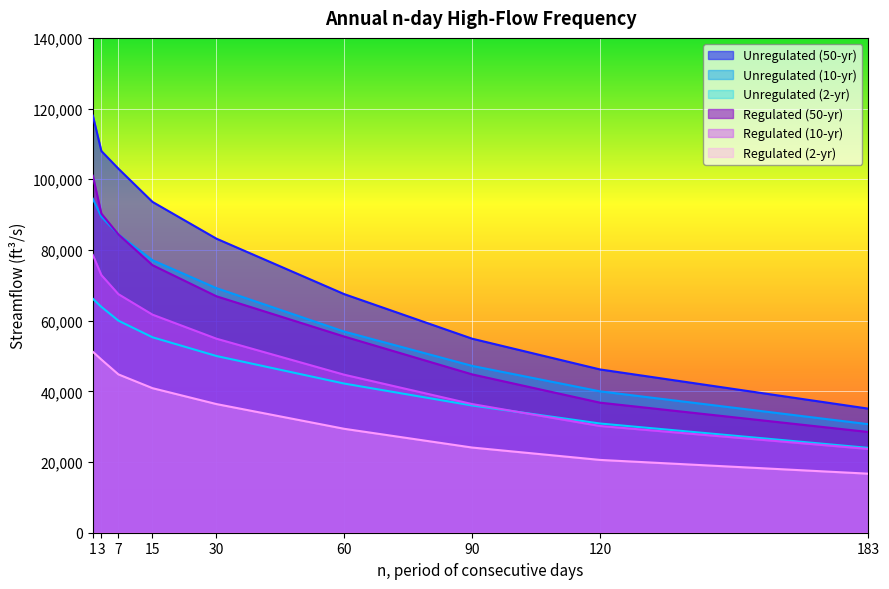

What is the average value of the Unregulated (10-yr) series?

65489